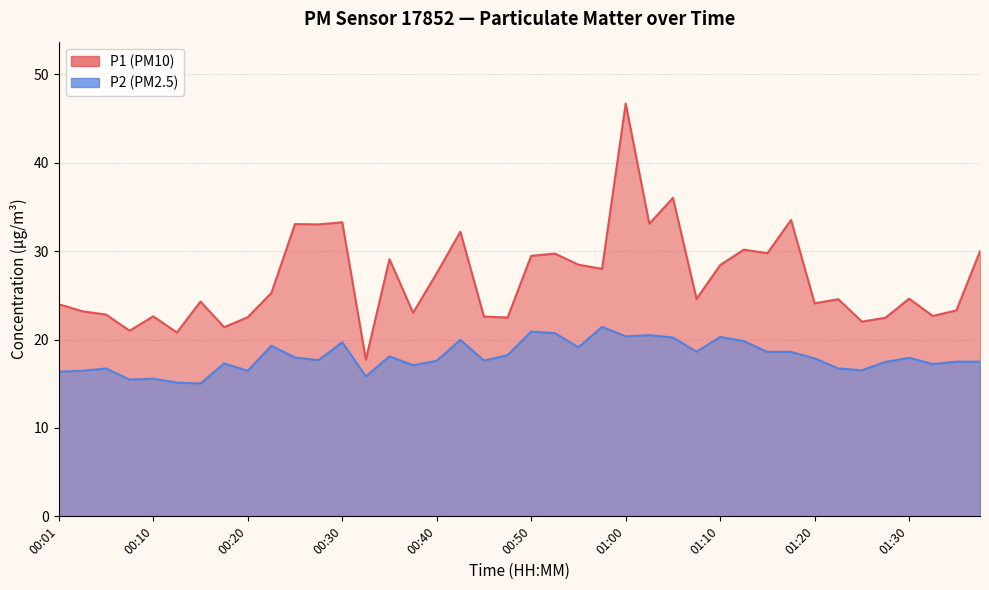

How many interior local peaks does the P2 series have?

12